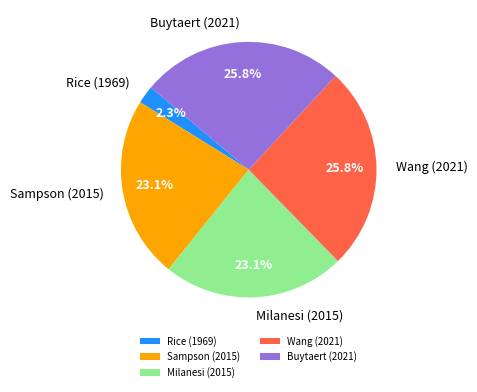

To the nearest percent, what percentage of the pie is Rice (1969)?

2%